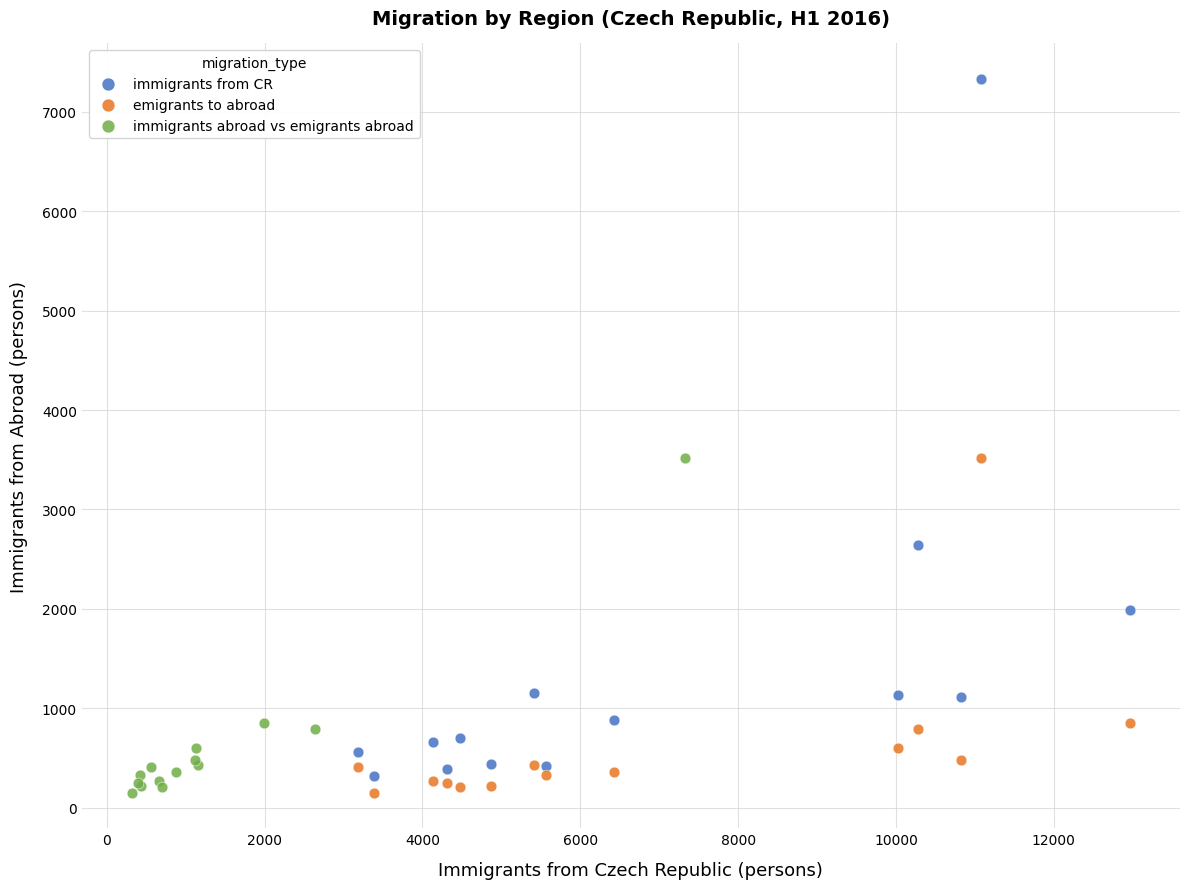

Which series contains the highest Y value?

immigrants from CR